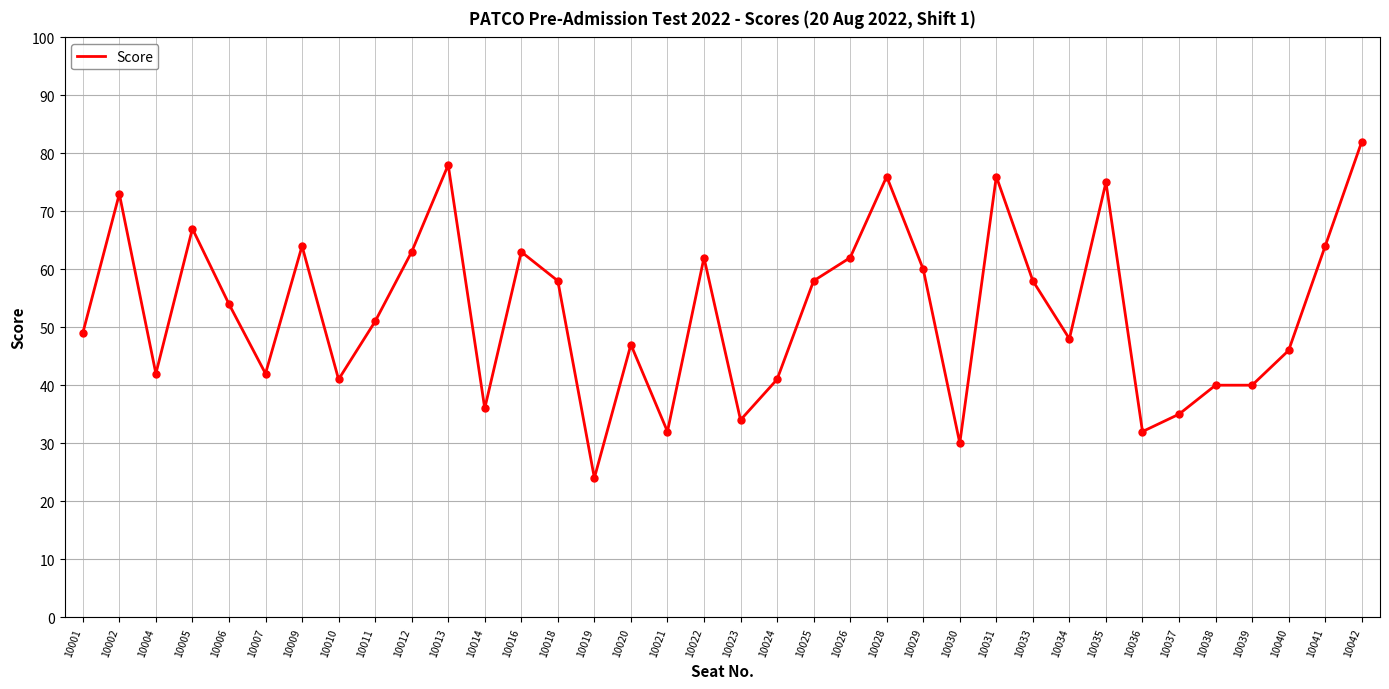

What is the change in value from 10038 to 10042?

+42